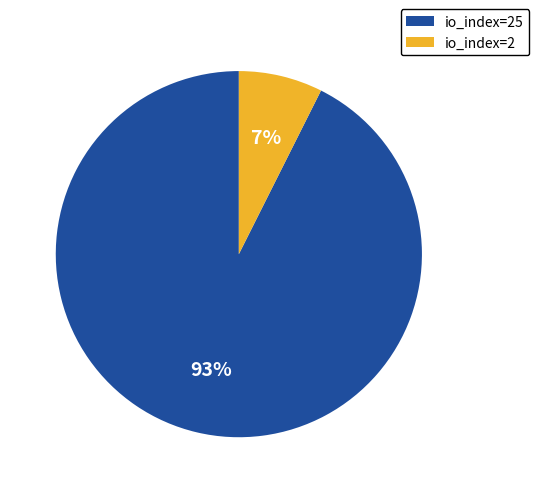

What is the majority slice?

io_index=25